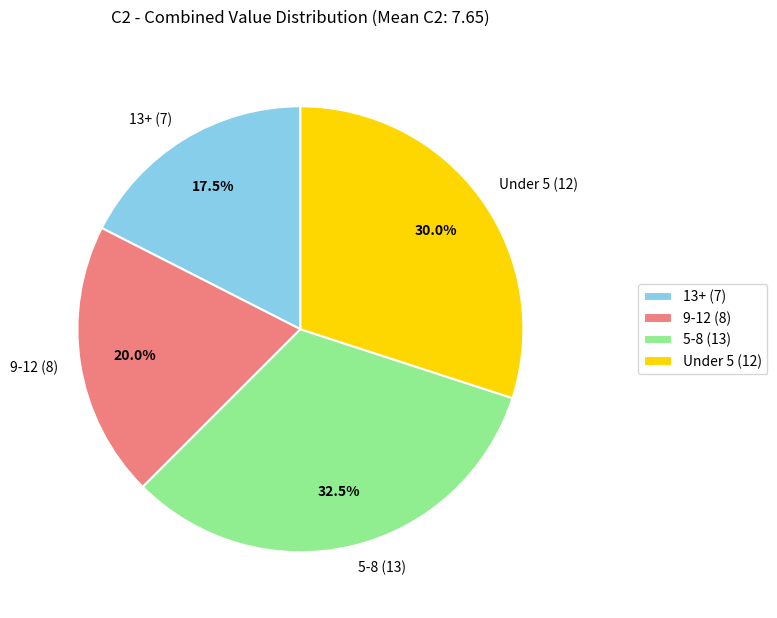

Which slice is the largest?

5-8 (13)